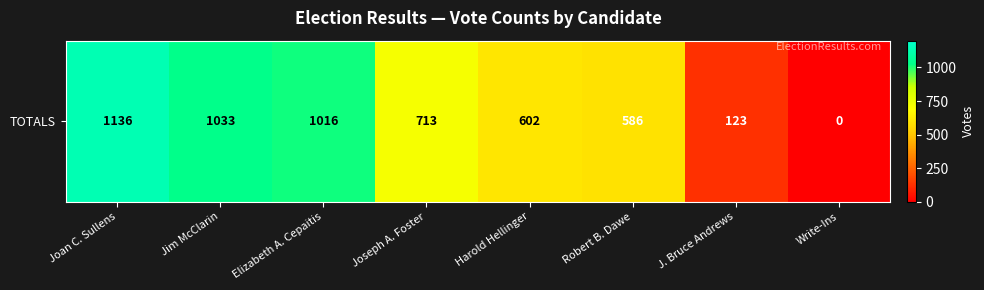

Between Elizabeth A. Cepaitis and Joseph A. Foster, which is larger?

Elizabeth A. Cepaitis